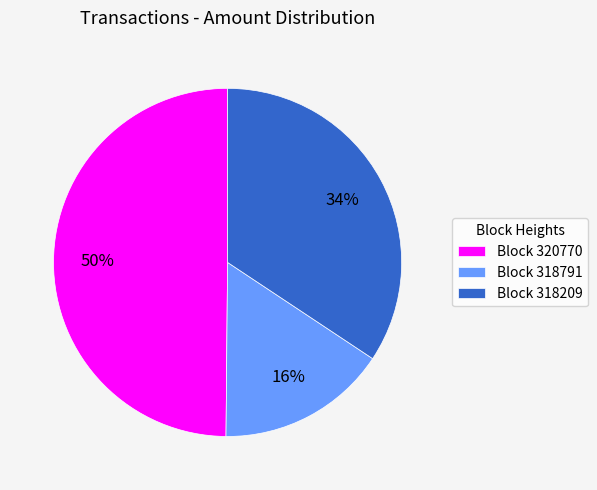

Approximately how many times larger is the value at Block 318791 compared to Block 320770?

0.3